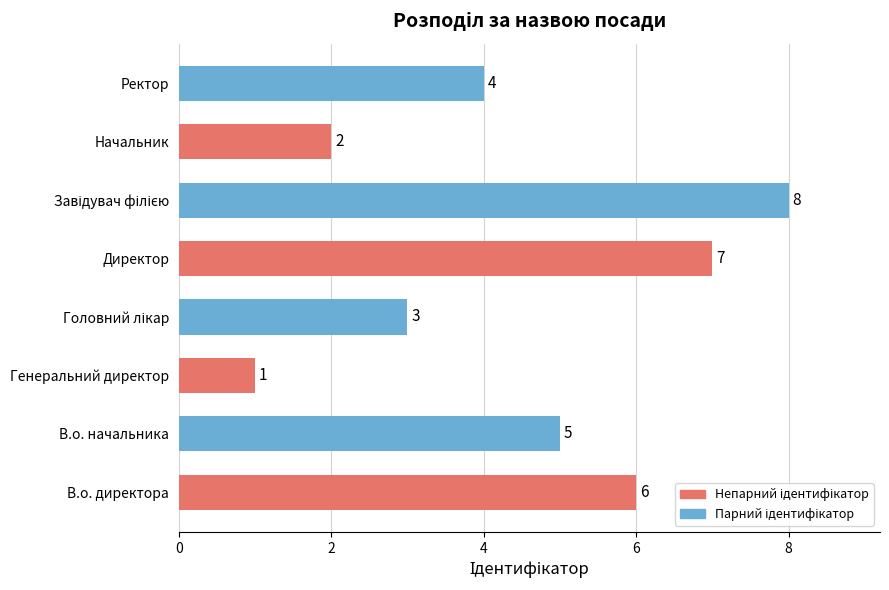

Reading bottom to top, list all the values displayed in this chart.

6	5	1	3	7	8	2	4